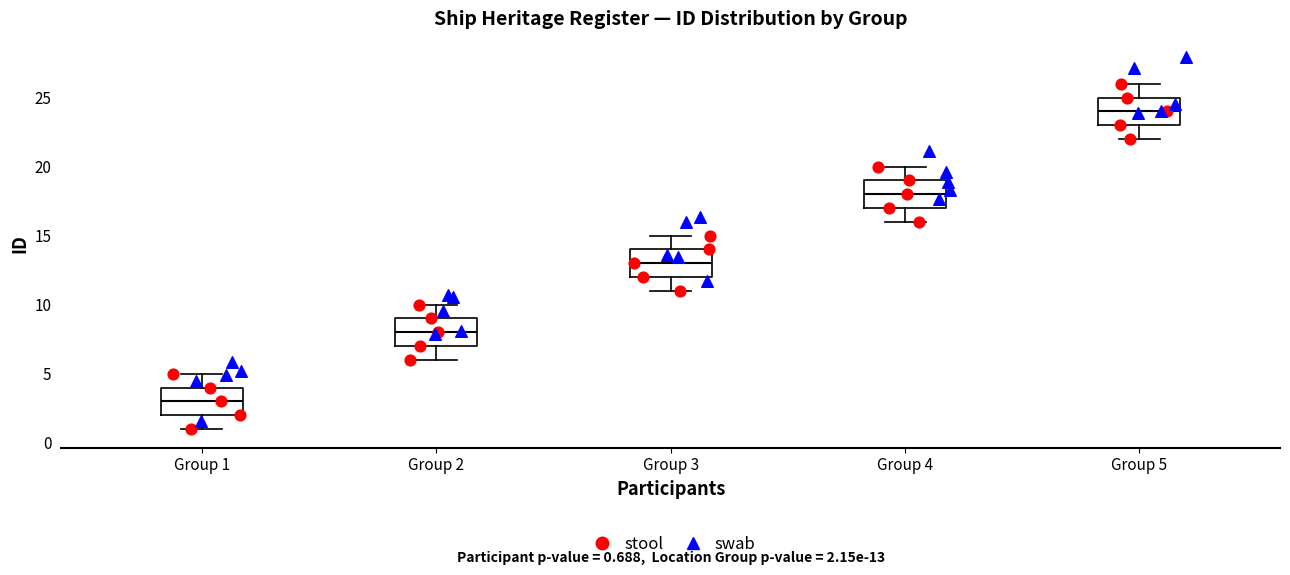

Which box's median line is the lowest?

Group 1